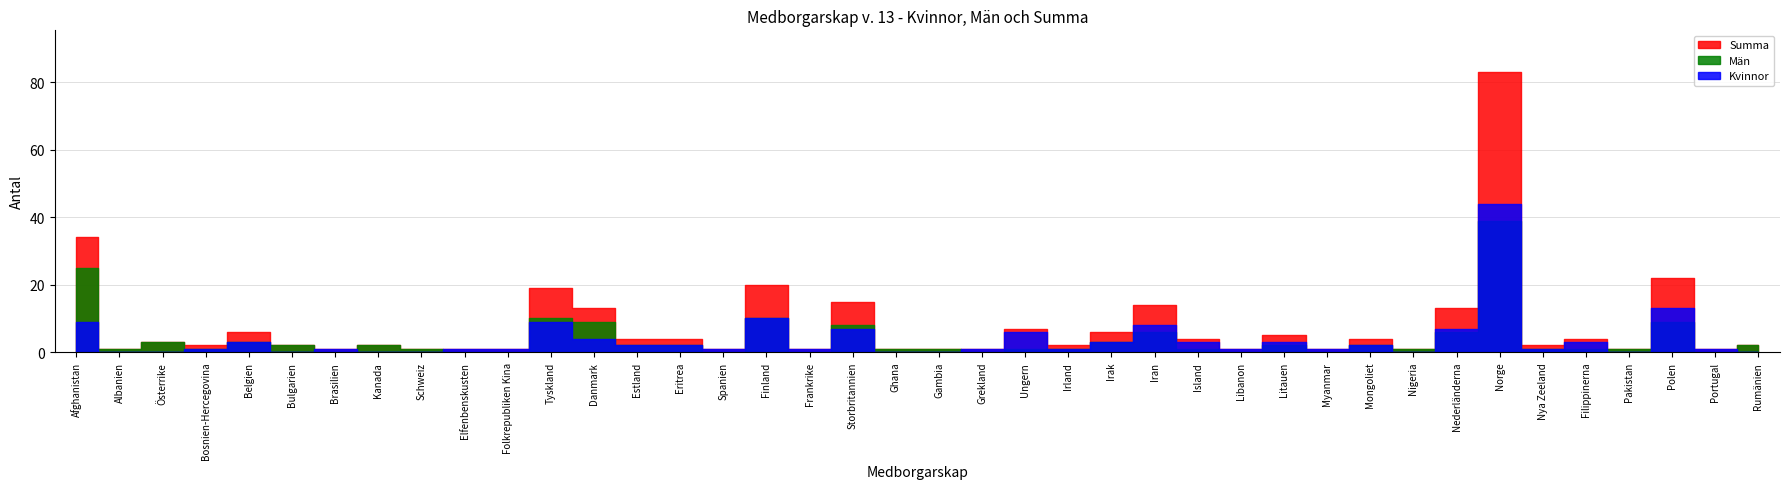

What position from the left is Nederländerna?

33